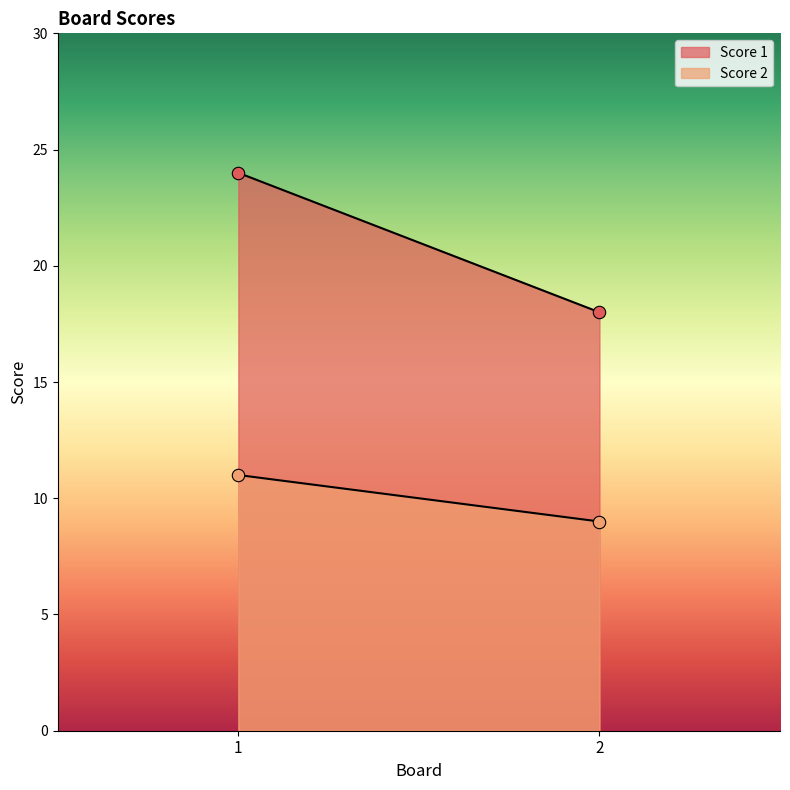

What are all the series names shown in the legend?

Score 1, Score 2